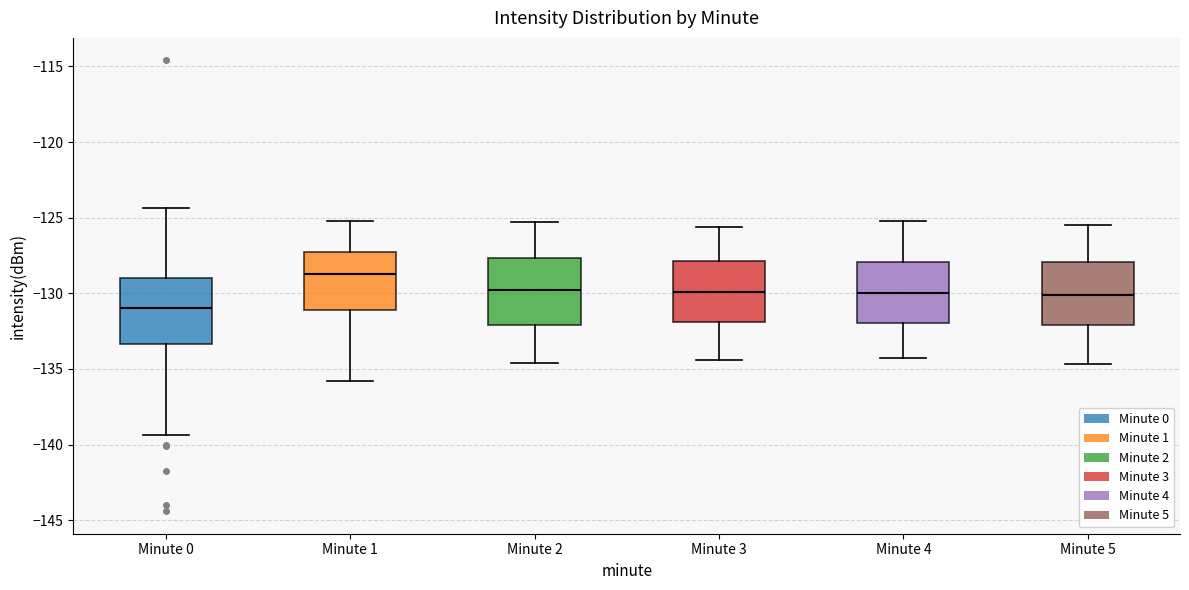

Which box's median line is the lowest?

Minute 0